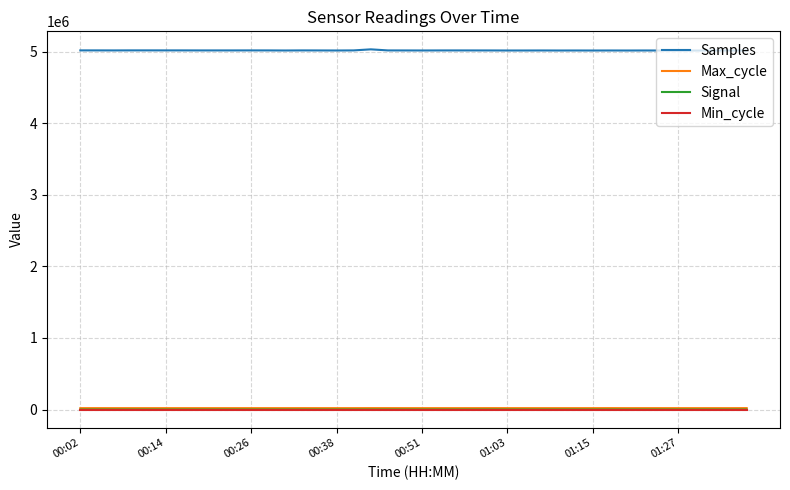

True or false: Samples and Max_cycle cross at least once.

False